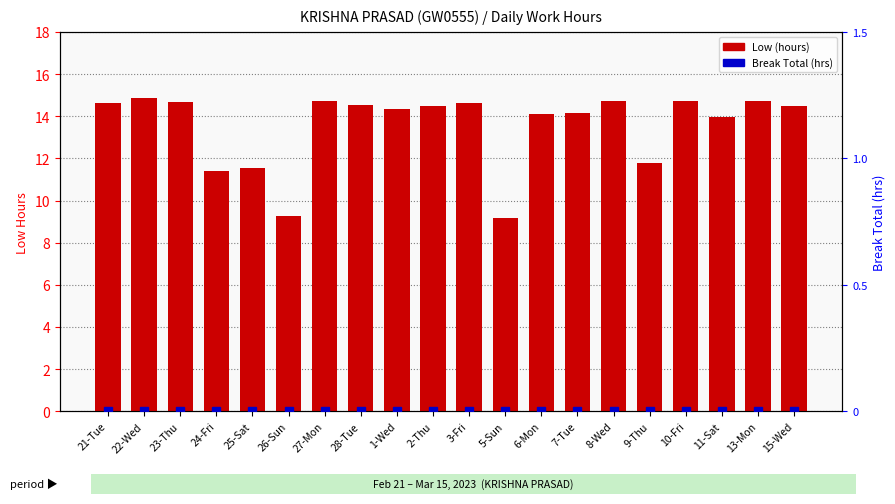

Which has a higher value, 3-Fri or 15-Wed?

3-Fri